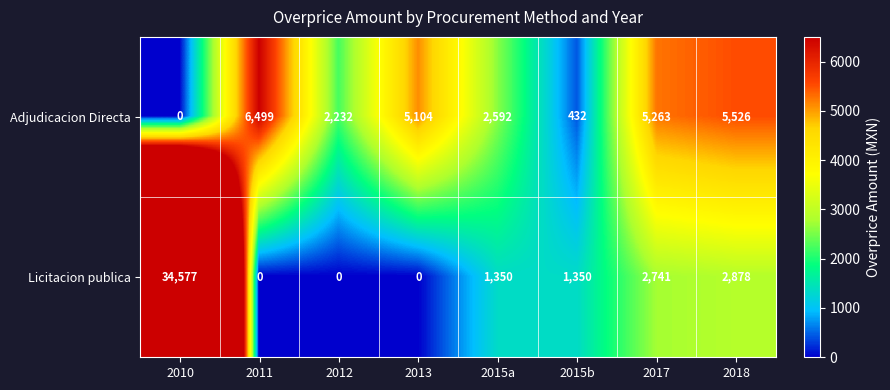

Rank the series at 2017 from highest to lowest value.

Adjudicacion Directa, Licitacion publica